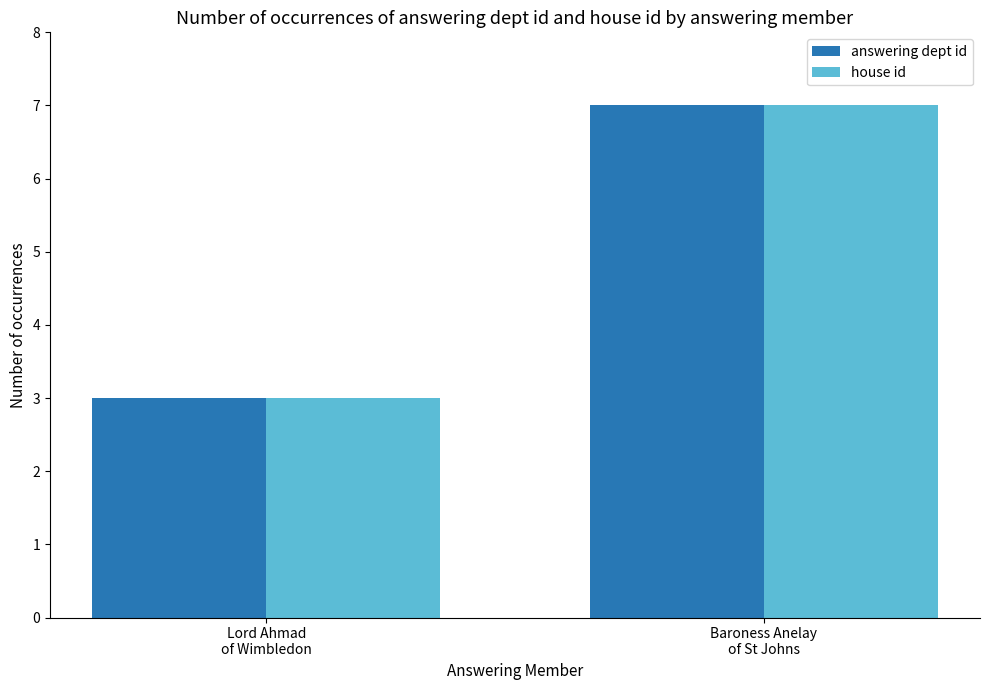

Count the house id values in the range 3 to 7.

2